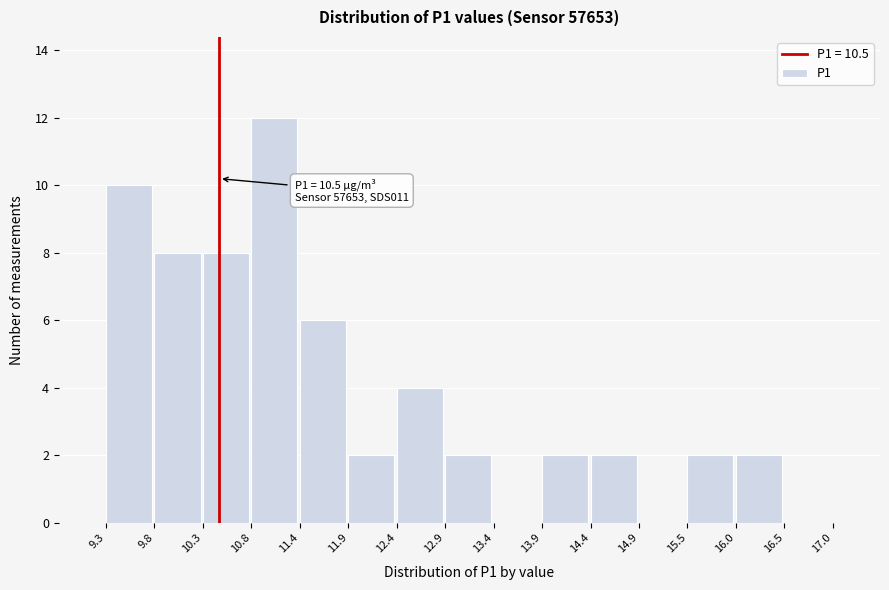

Over which range of the x-axis is the bar tallest?

10.8 to 11.4